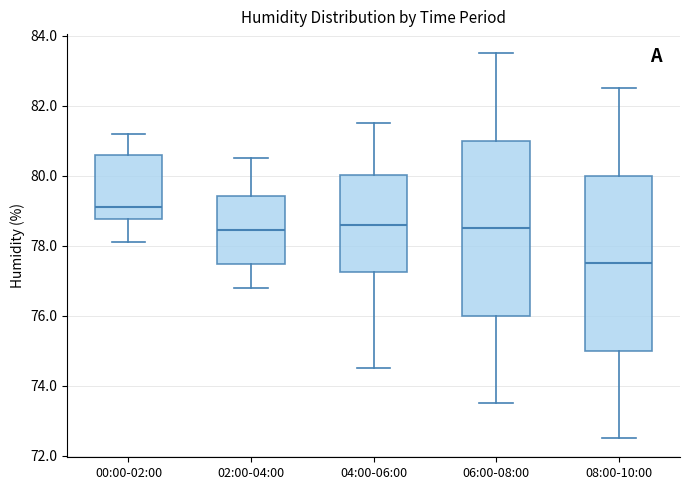

Reading left to right, transcribe this box plot: for each box, give where its median line is, the range the box spans, and where its two whiskers end, as read against the y-axis. The values are not printed on the chart, so give them approximately, as read against the axis.

00:00-02:00: median 79.2, box 78.8 to 80.6, whiskers 78.2 to 81.2
02:00-04:00: median 78.4, box 77.4 to 79.4, whiskers 76.8 to 80.6
04:00-06:00: median 78.6, box 77.2 to 80.0, whiskers 74.6 to 81.6
06:00-08:00: median 78.6, box 76.0 to 81.0, whiskers 73.6 to 83.6
08:00-10:00: median 77.6, box 75.0 to 80.0, whiskers 72.6 to 82.6